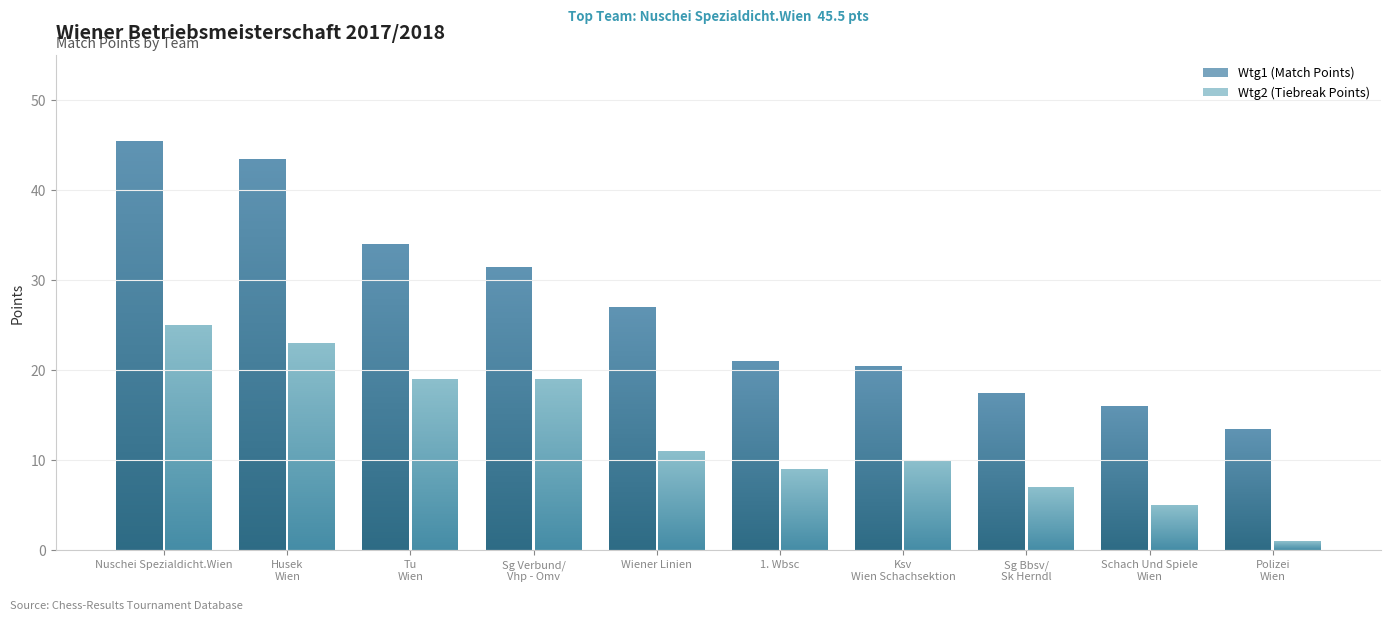

What is the lowest value of the Wtg2 series?

1.0